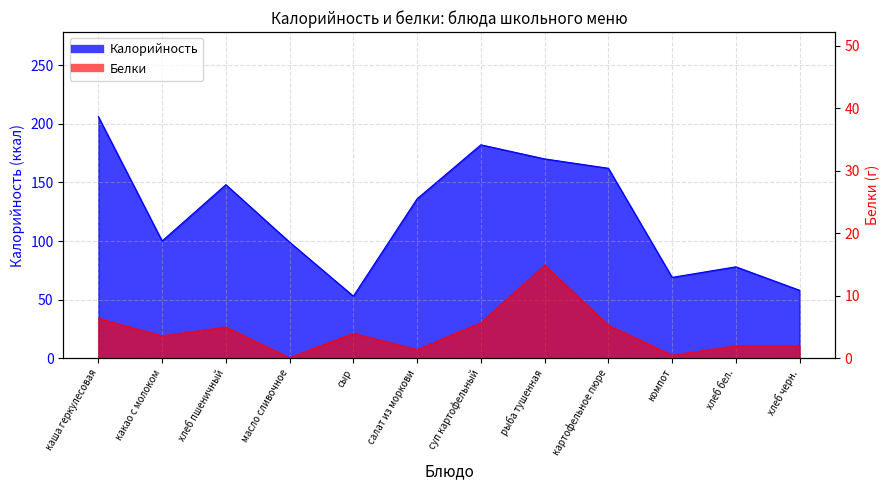

Reading right to left, list all the values displayed in this chart.

Калорийность: 58.0	78.0	69.0	162.0	170.0	182.0	136.0	53.0	99.0	148.0	100.0	206.0
Белки: 2.0	2.0	0.5	5.3	14.9	5.7	1.4	4.0	0.1	5.0	3.6	6.4